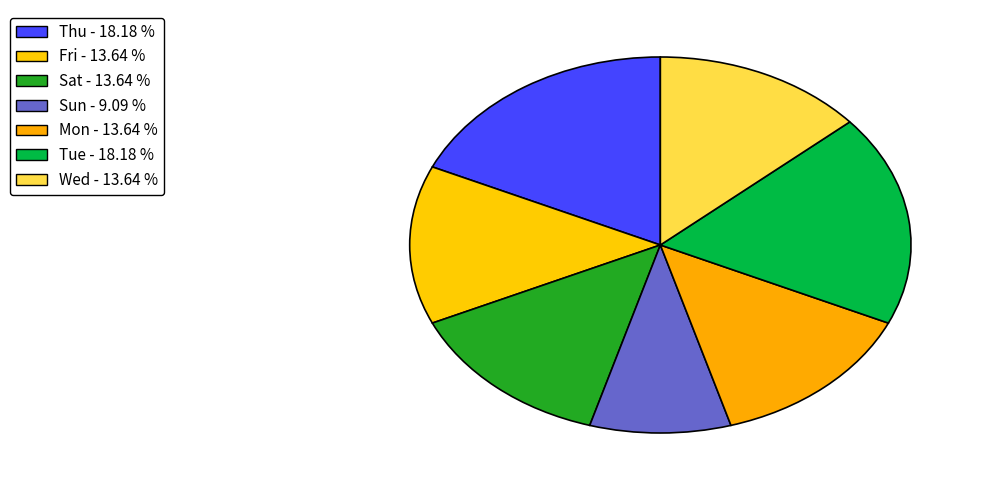

How many slices are in this pie chart?

7